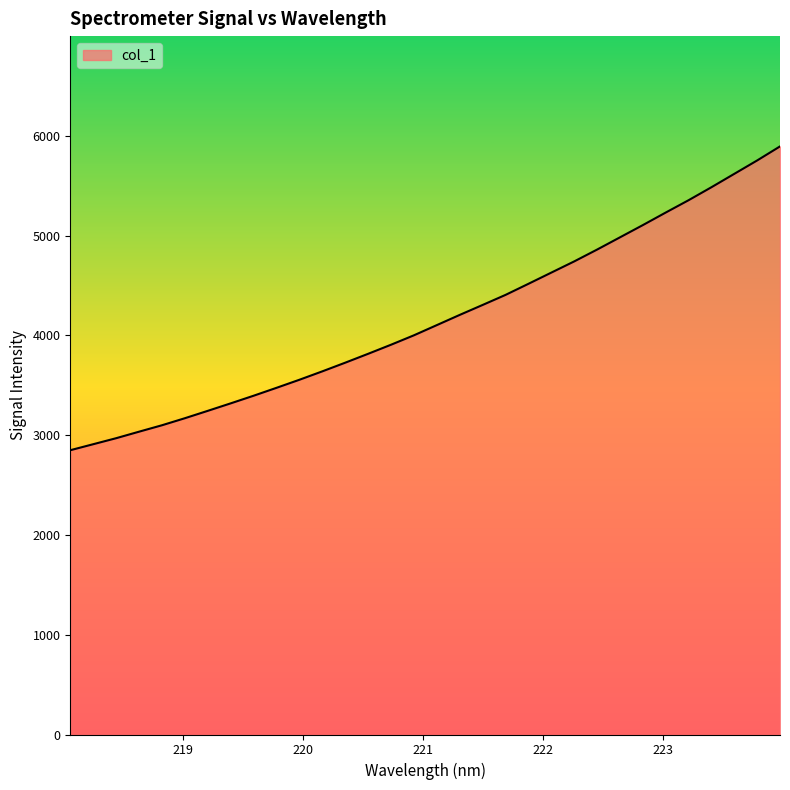

What is the difference between the maximum and minimum values?

3045.0